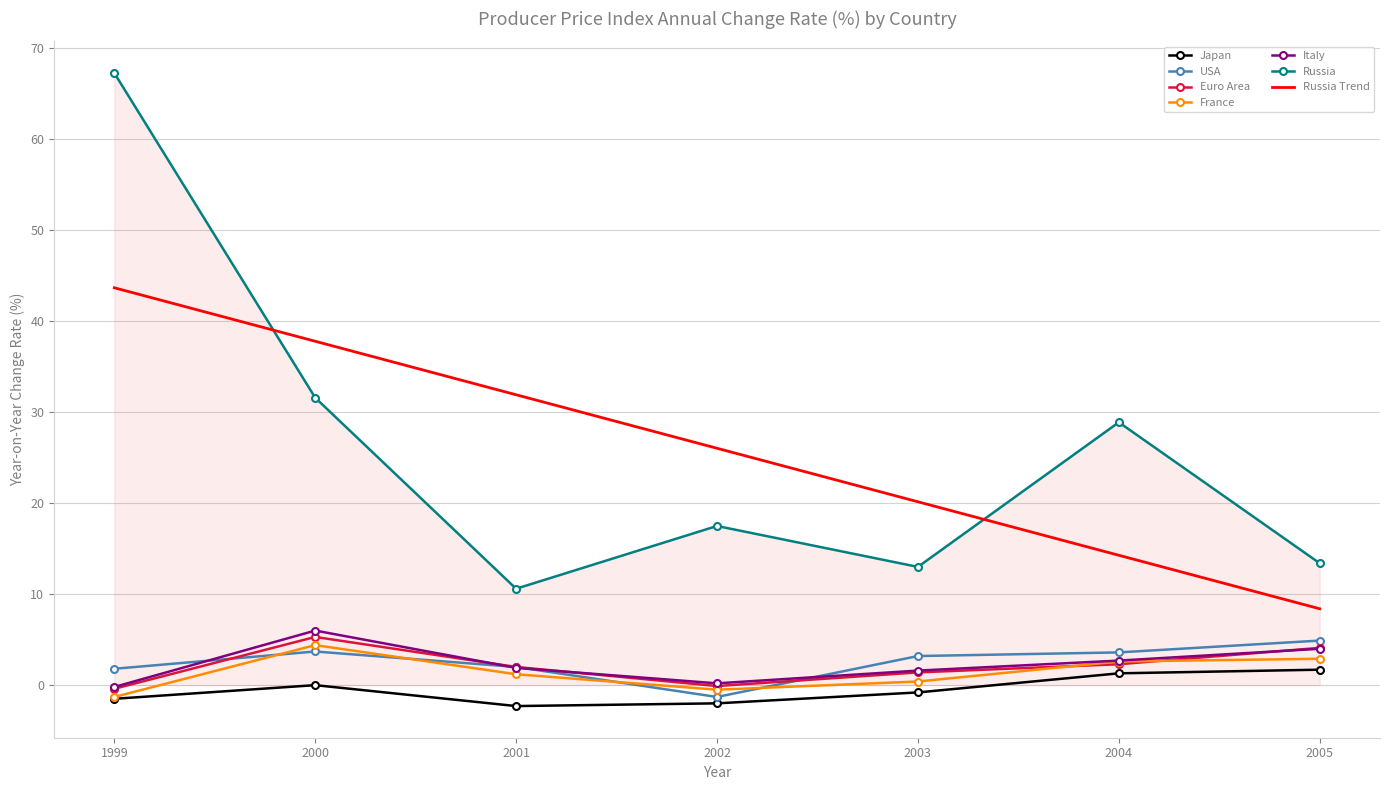

Rank the series at 2001 from lowest to highest value.

Japan, France, Italy, USA, Euro Area, Russia